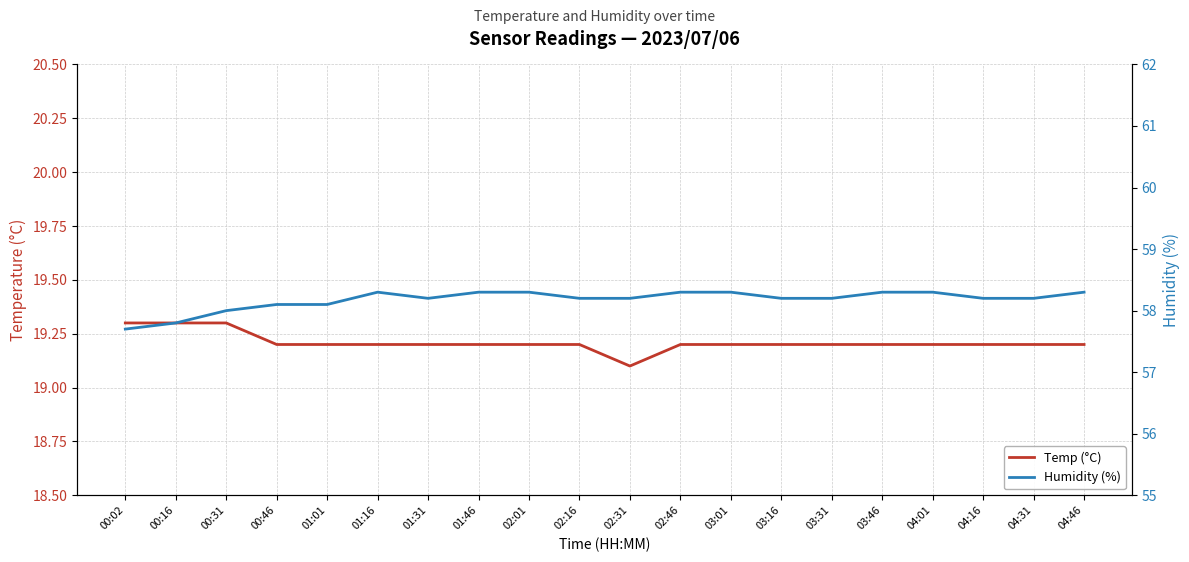

What is the total value across all series at 02:46?

77.5